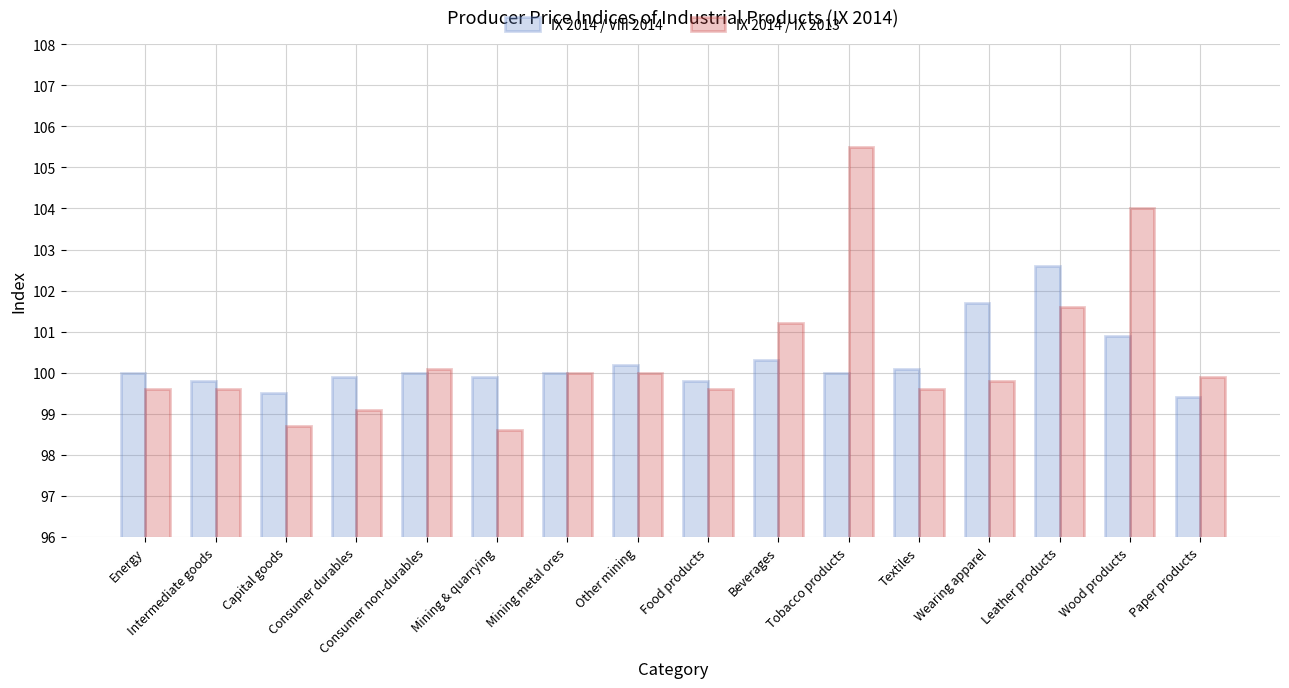

Which series has the largest range (max minus min)?

IX 2014 / IX 2013